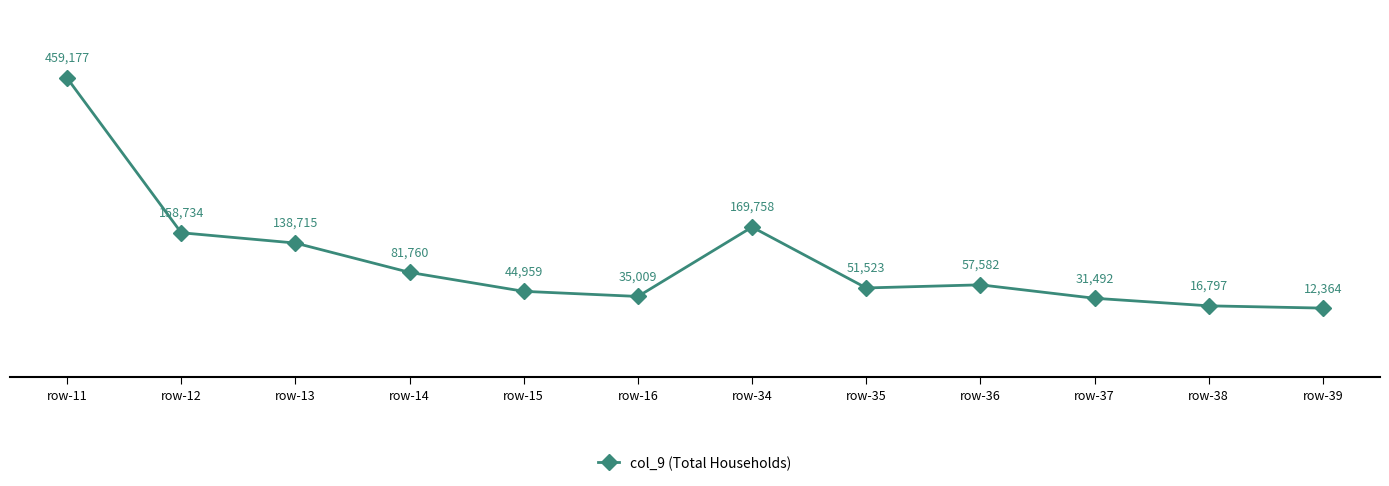

Does the chart display data point markers on the line(s)?

Yes